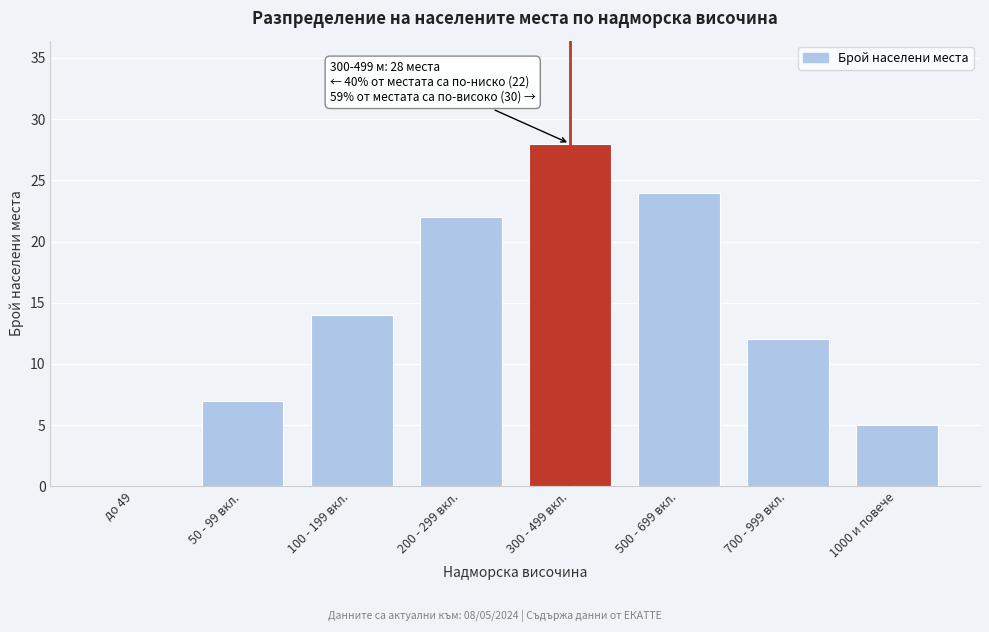

Reading left to right, what are all the values shown in this chart?

до 49=0	50 - 99 вкл.=7	100 - 199 вкл.=14	200 - 299 вкл.=22	300 - 499 вкл.=28	500 - 699 вкл.=24	700 - 999 вкл.=12	1000 и повече=5